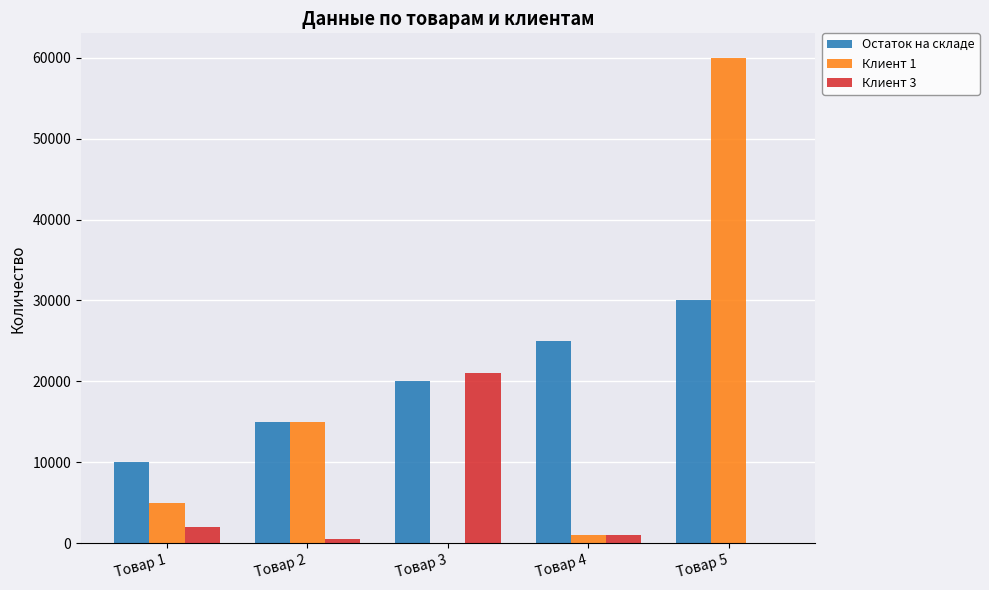

At which category is the sum across all series the highest?

Товар 5